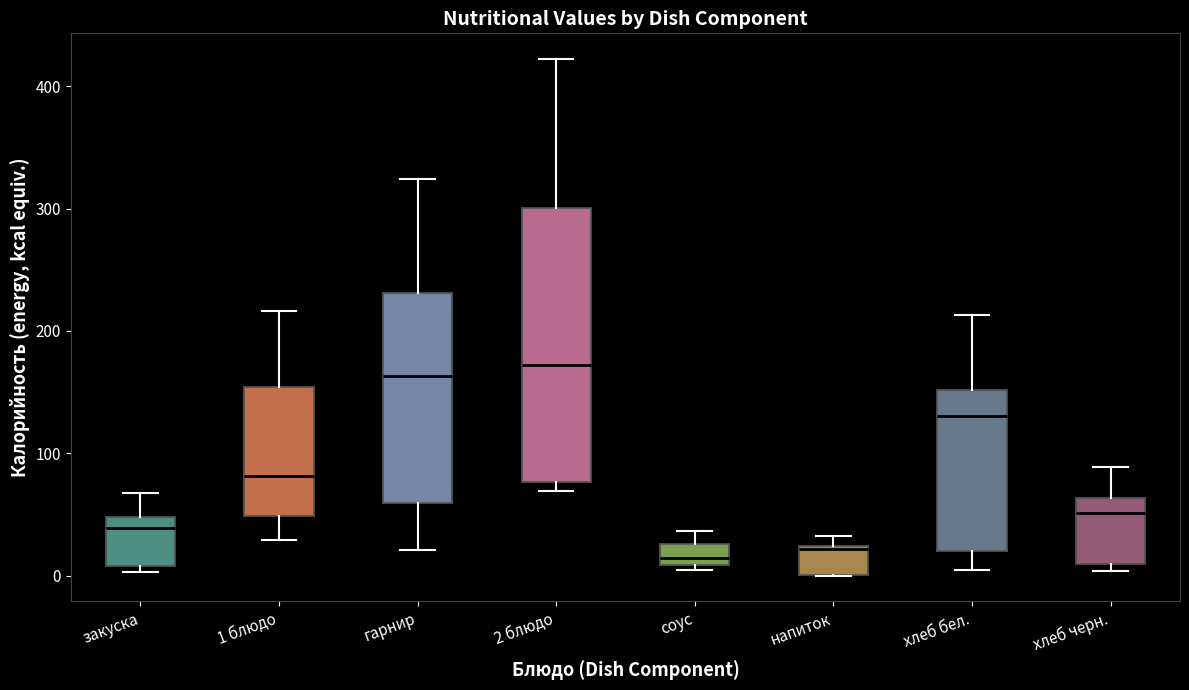

Where is the lower edge of the box for 2 блюдо on the y-axis? The values are not printed on the chart, so give them approximately, as read against the axis.

80